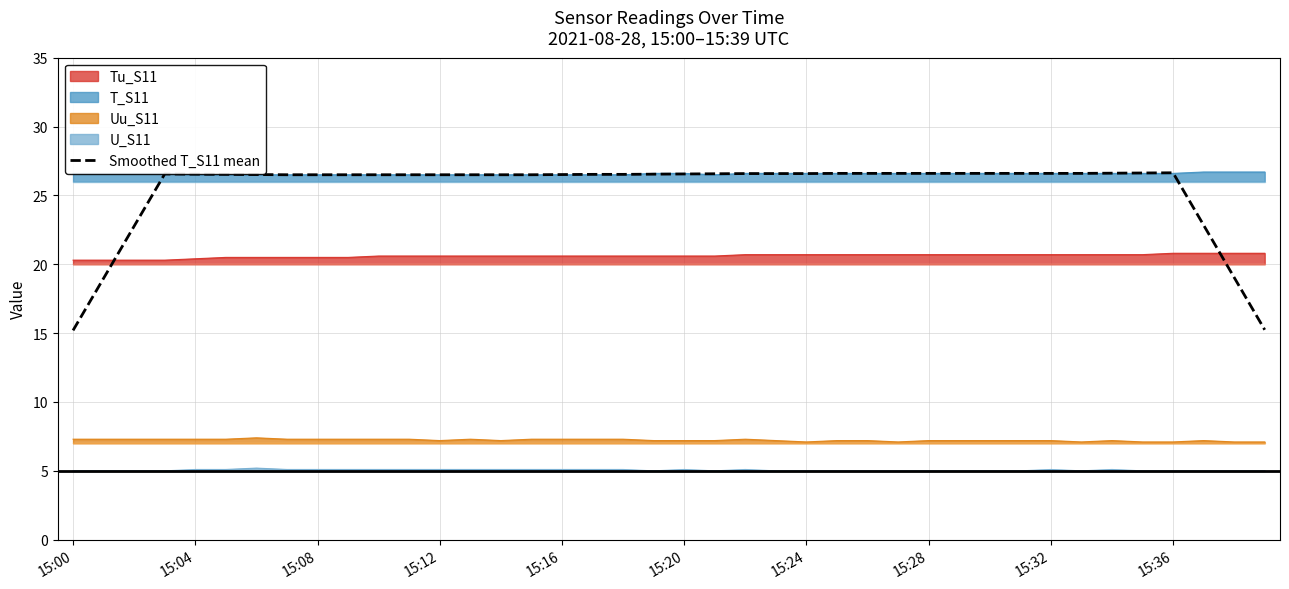

Is it true that U_S11 equals 6.6 at 15:28?

False